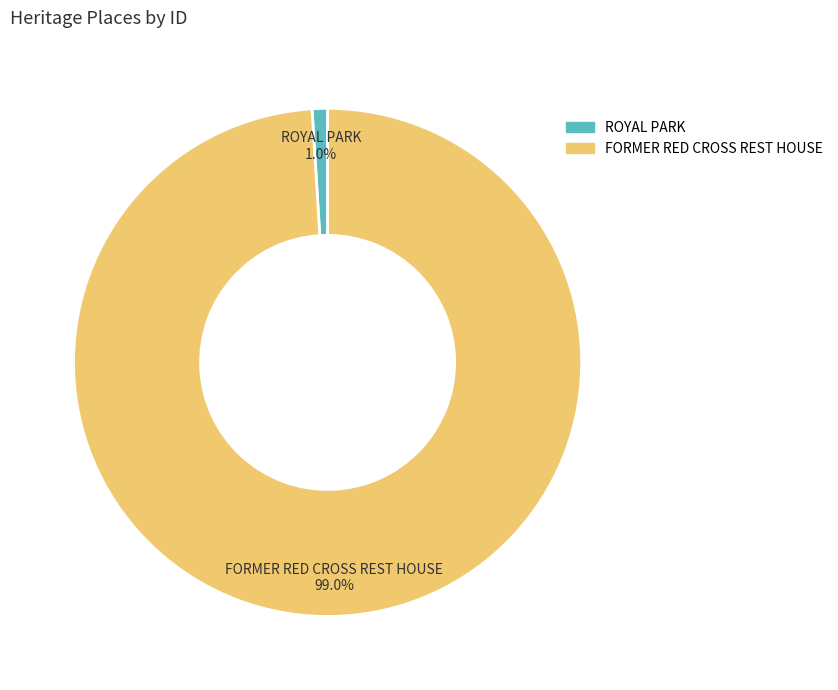

What percentage is the FORMER RED CROSS REST HOUSE slice, to the nearest percent?

99%